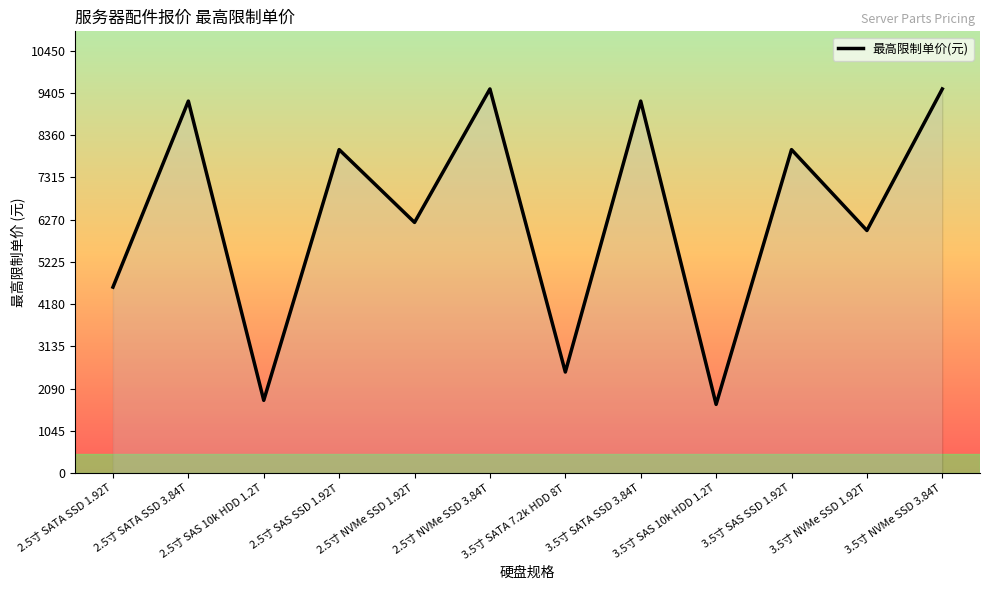

What is the change in value from 2.5寸 NVMe SSD 3.84T to 3.5寸 SATA 7.2k HDD 8T?

-7000